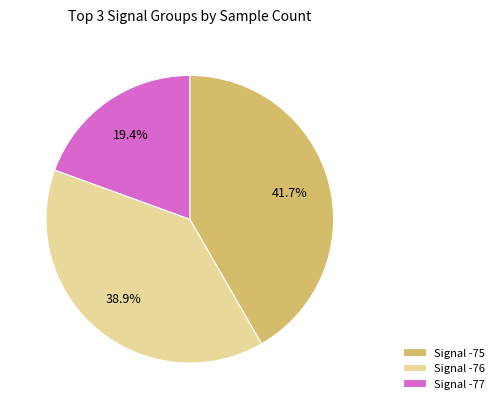

Does any single category account for the majority?

No